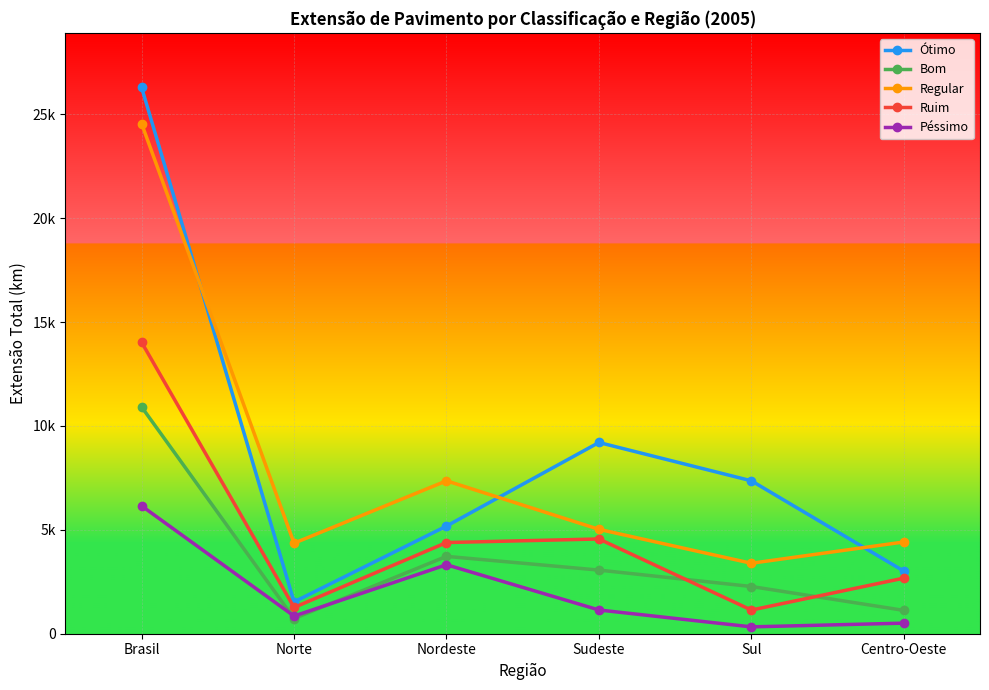

What are all the series names shown in the legend?

Ótimo, Bom, Regular, Ruim, Péssimo